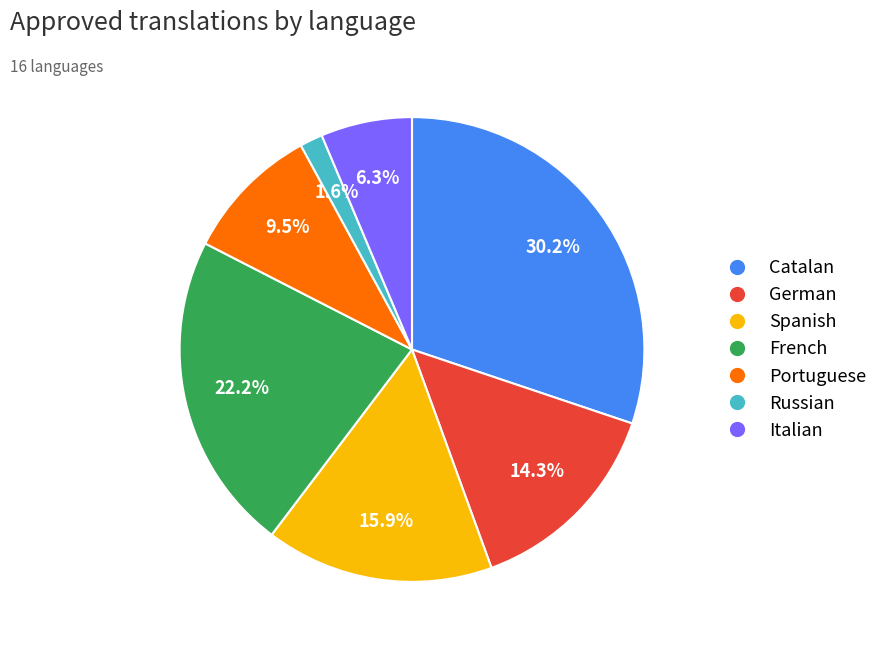

Is there any slice that represents more than half of the pie?

No